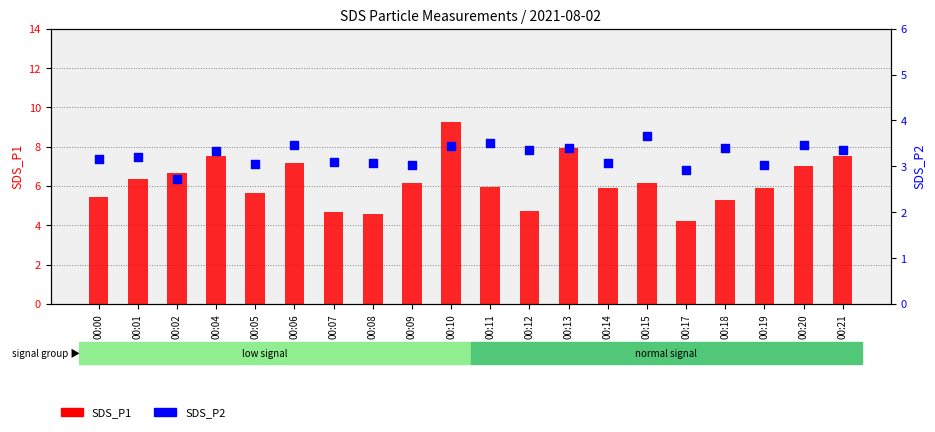

At how many categories does at least one series exceed 7?

6